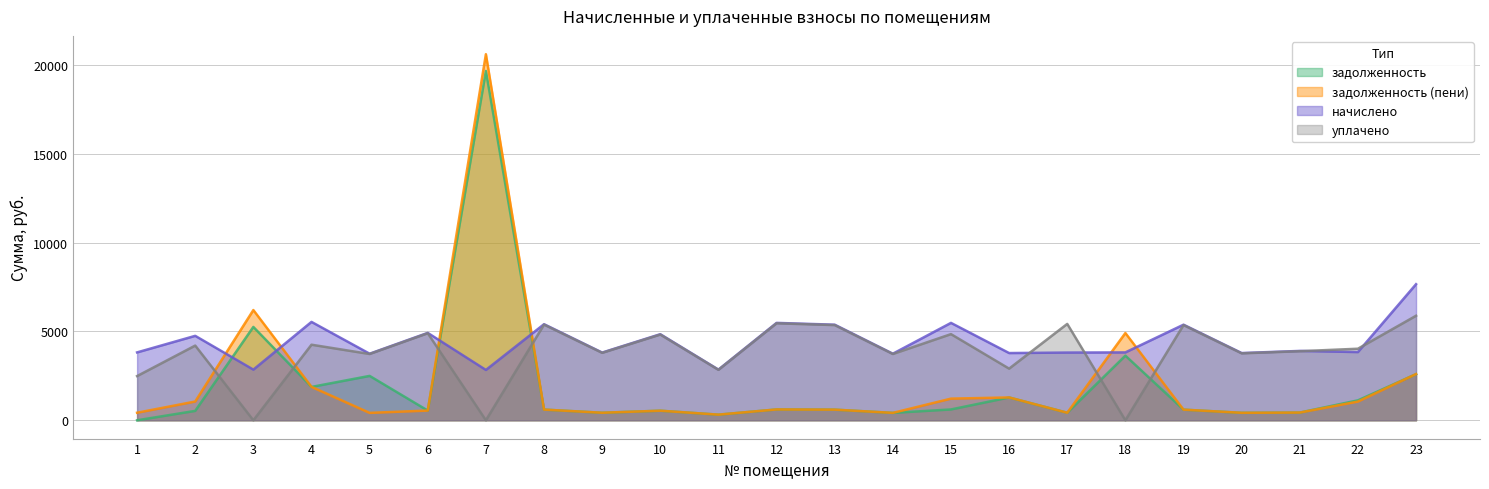

Which series has the largest total across all categories?

начислено